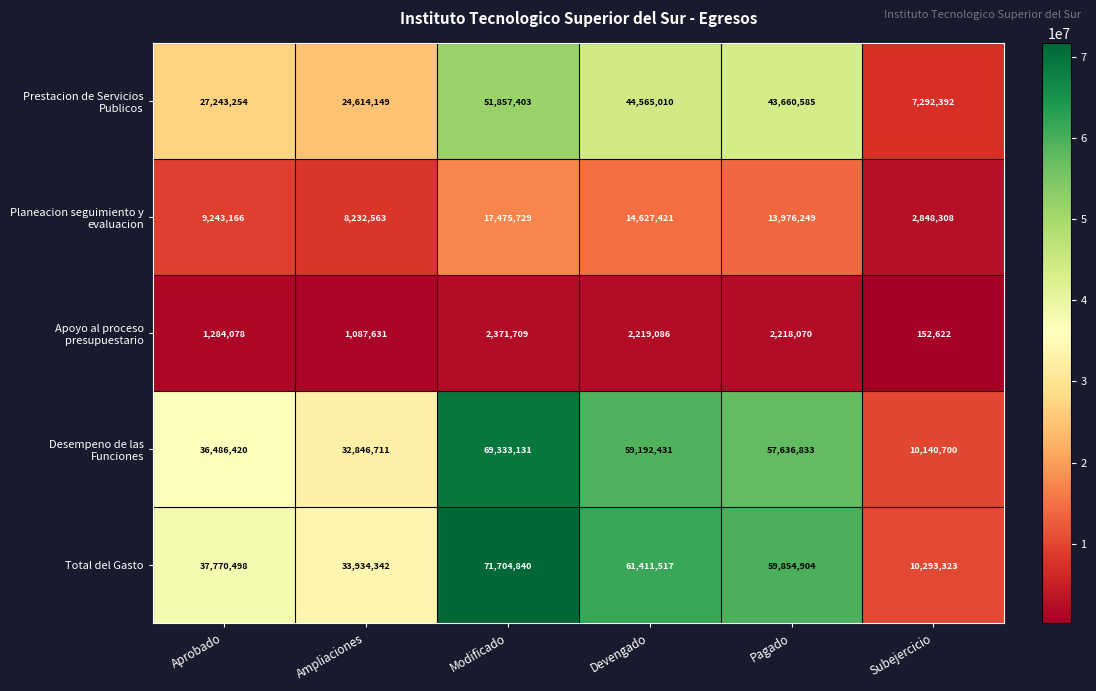

Is it true that Prestacion de Servicios Publicos equals 43660585 at Pagado?

True